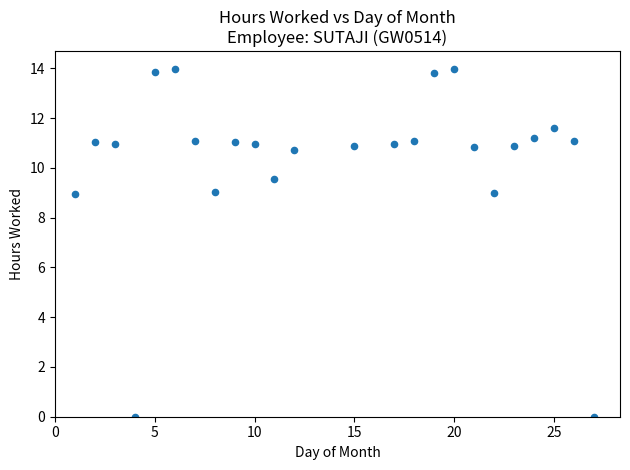

What is the range of Y values (max minus min)?

14.0